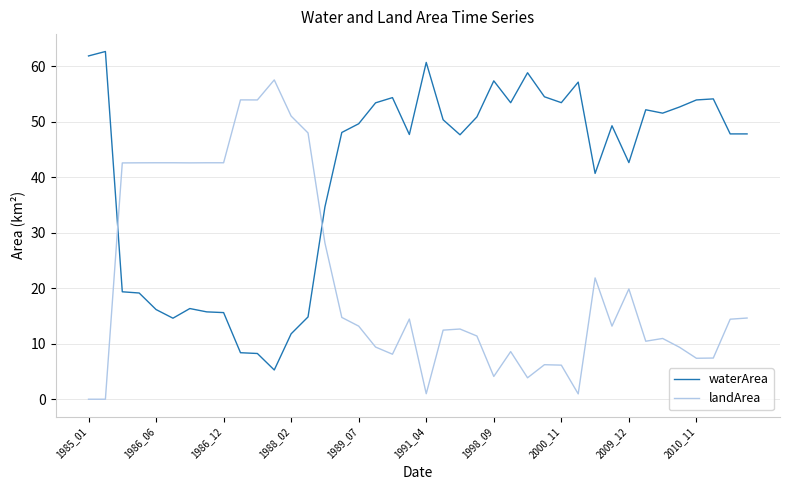

What are all the series names shown in the legend?

waterArea, landArea